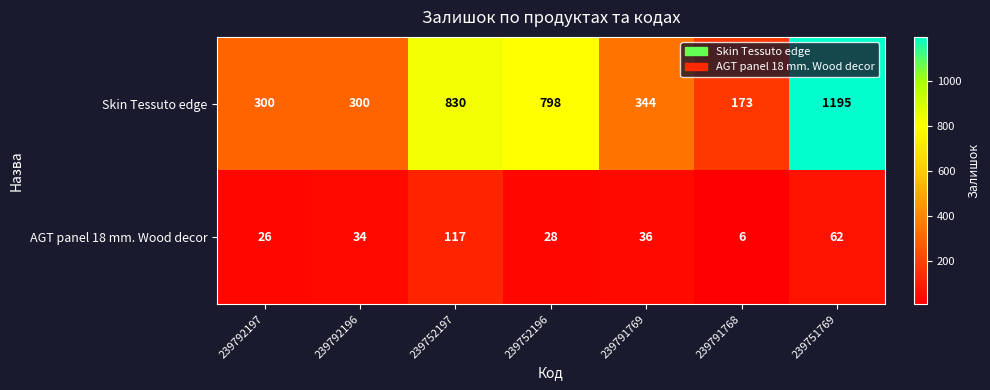

What is the average value of the Skin Tessuto edge series?

563